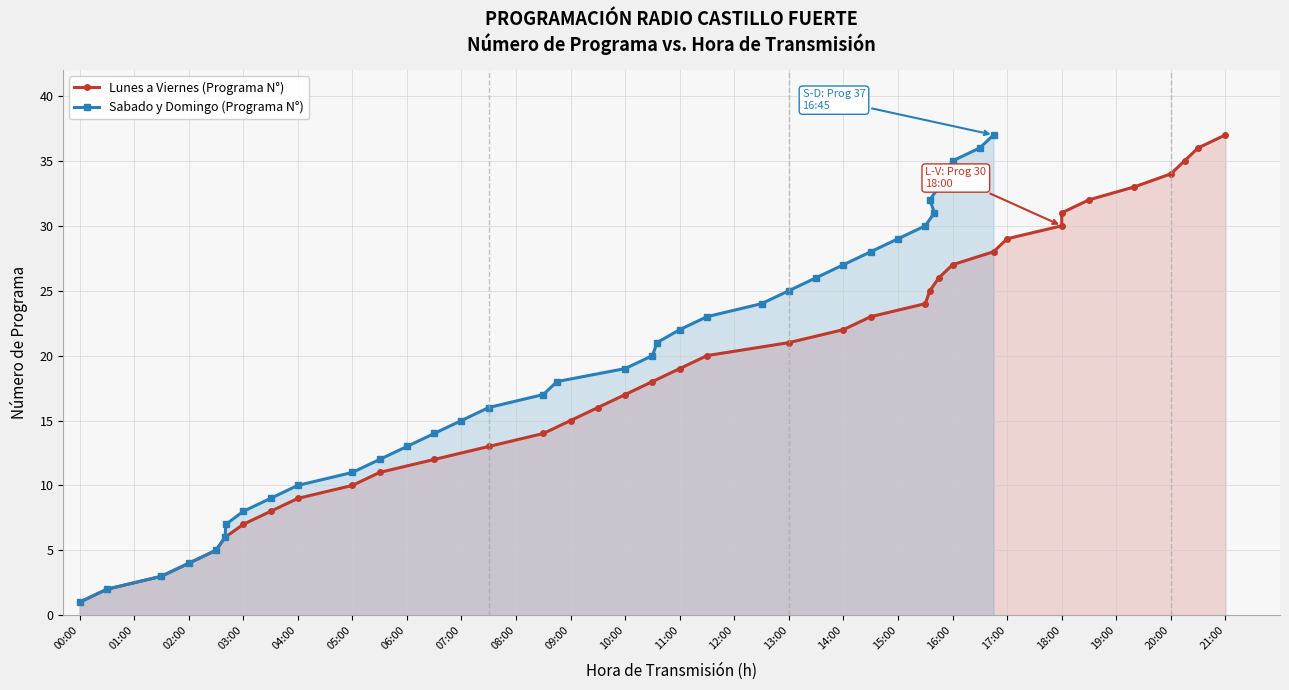

At which label is Sabado y Domingo (Programa N°) closest to 19?

10:00